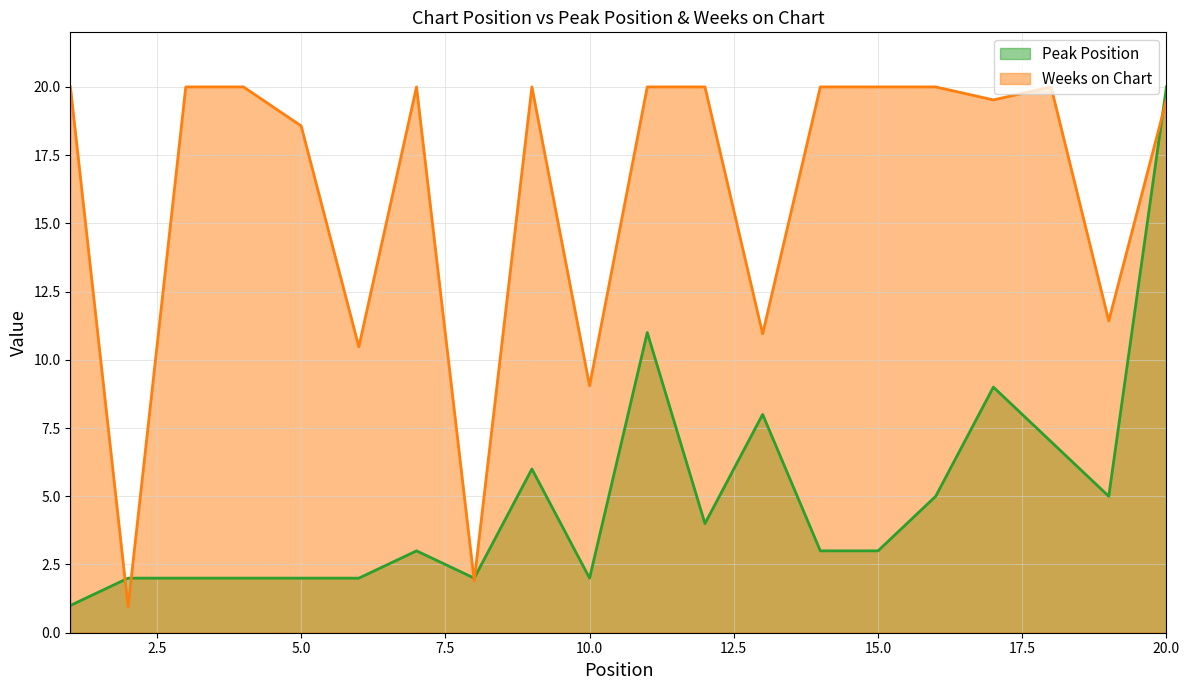

Is it true that Peak Position equals 13.5 at 17?

False